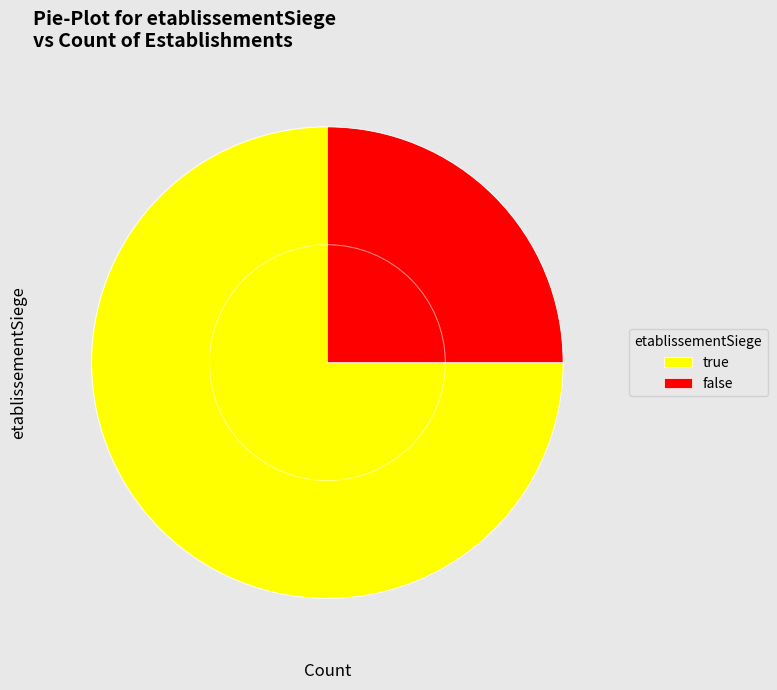

Count the number of slices in the pie.

2